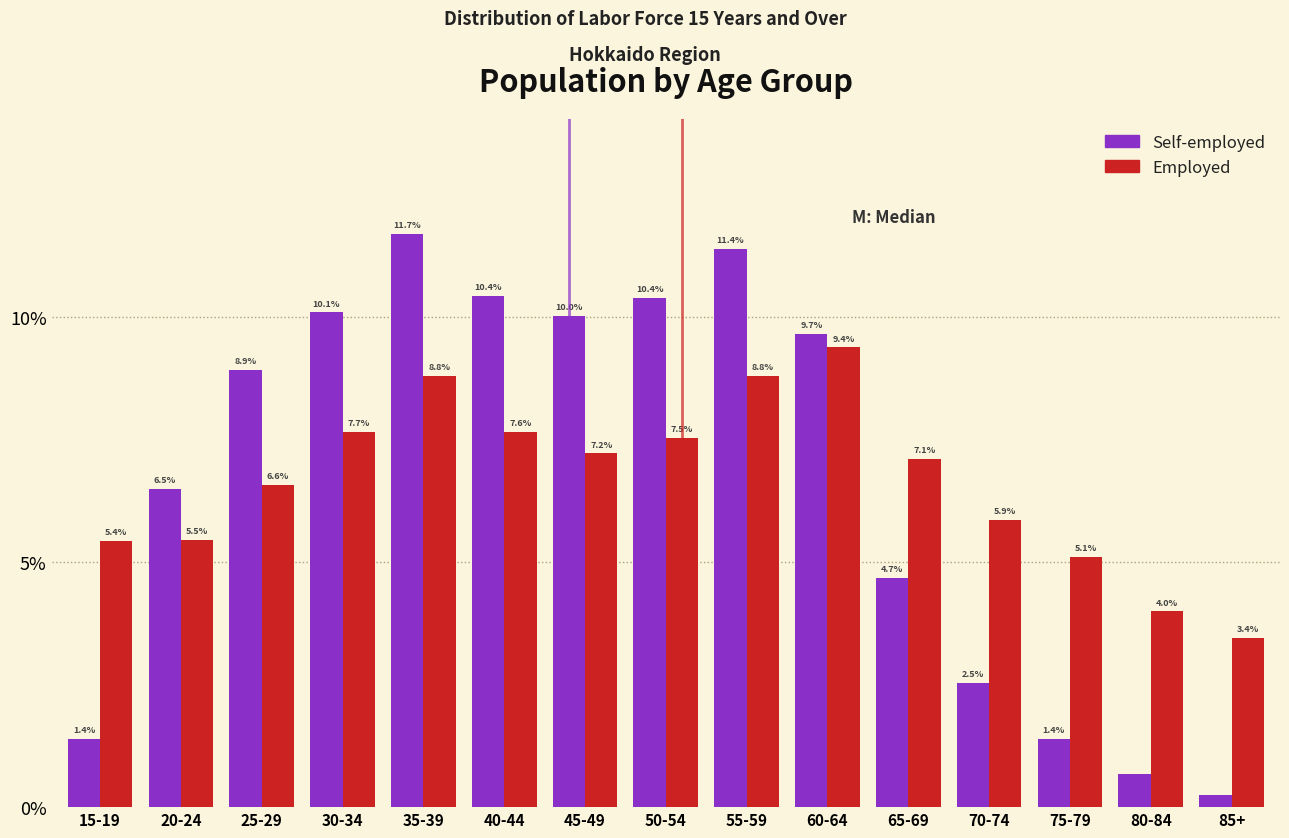

What are all the series names shown in the legend?

Self-employed, Employed